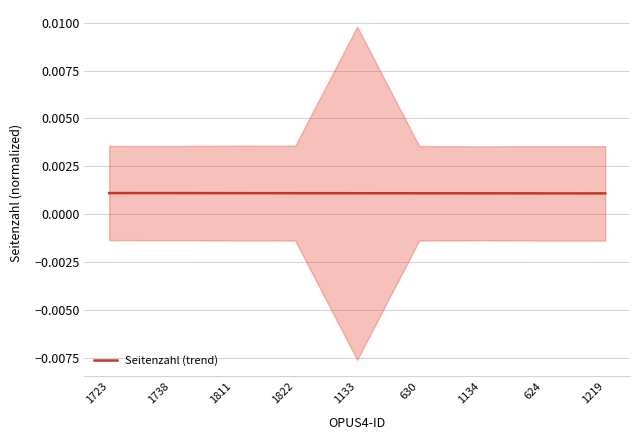

The value at 1811 is 0.0. True or false?

True